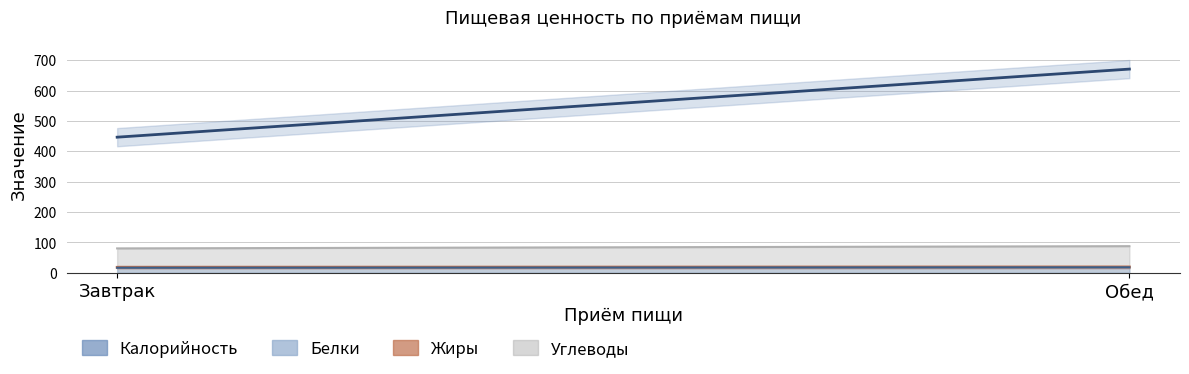

At which category is the sum across all series the highest?

Обед